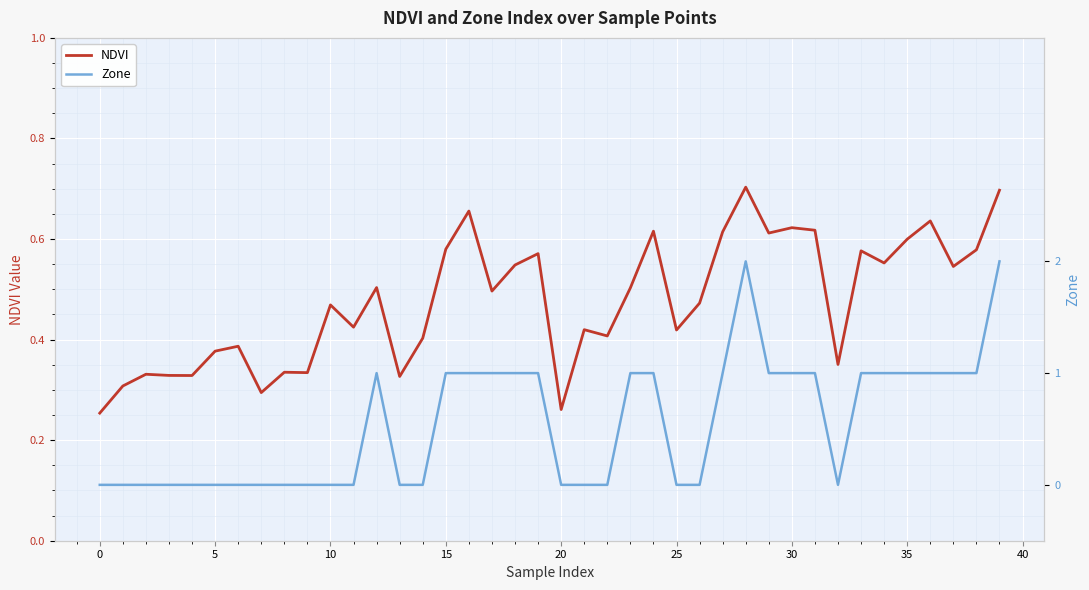

What is the difference between the maximum and minimum values in the NDVI series?

0.4